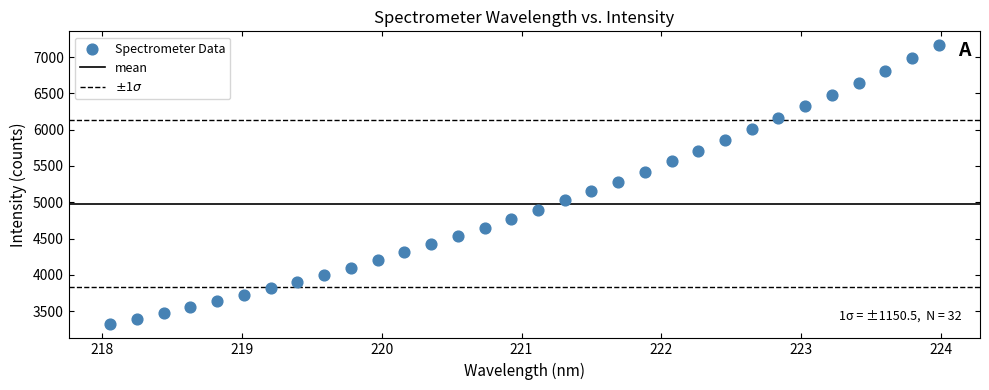

What Y value in the scatter plot is closest to 5239?

5281.6